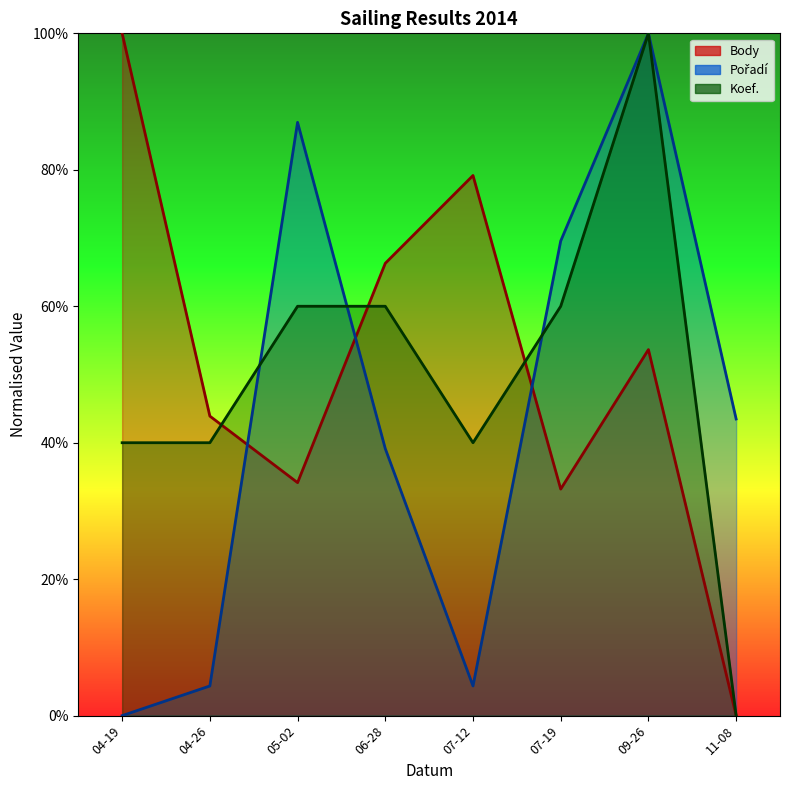

Rank the series by their maximum value, from lowest to highest.

Body, Pořadí, Koef.